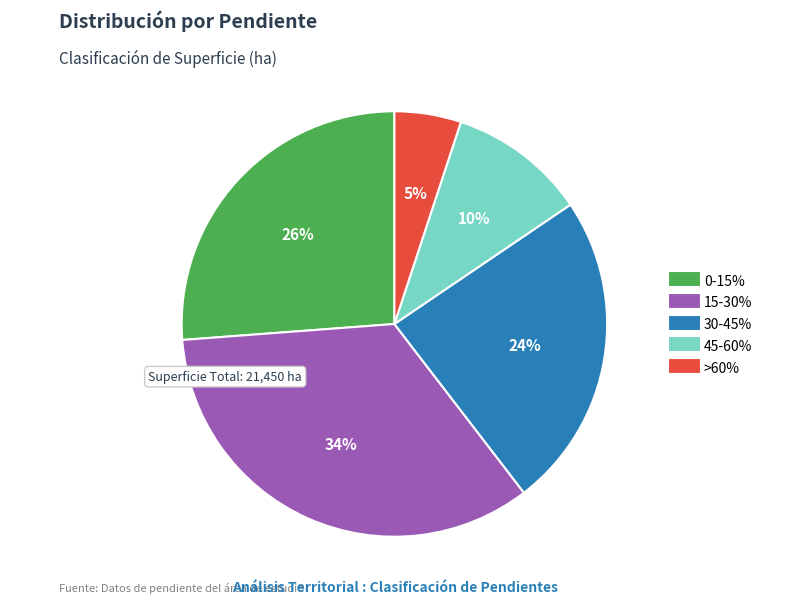

To the nearest percent, what portion does 15-30% represent?

34%